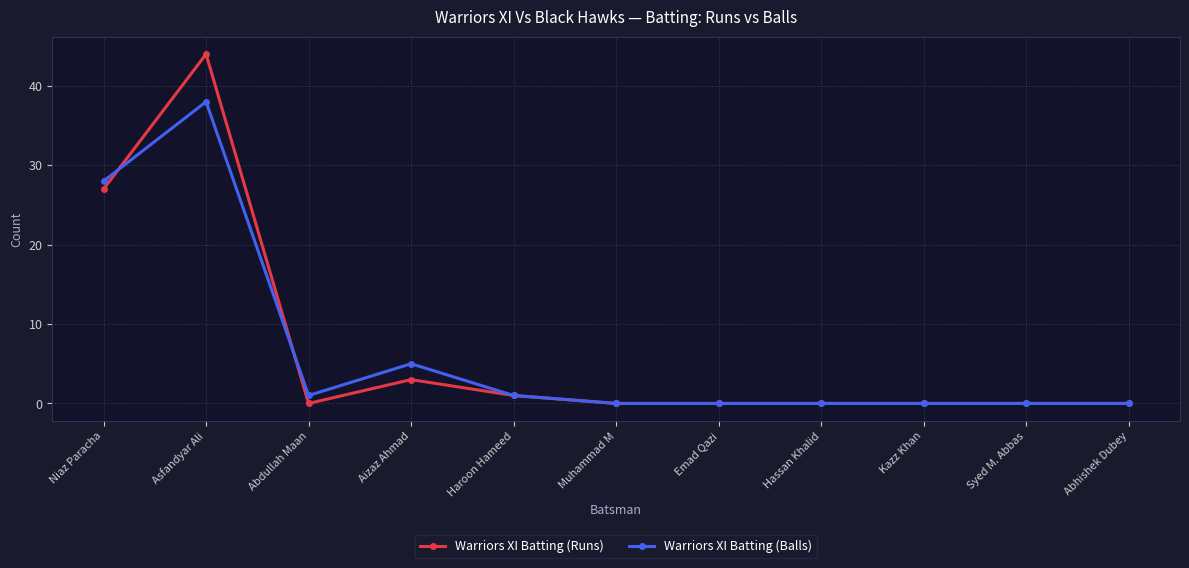

Which series changed the most between Asfandyar Ali and Abdullah Maan?

Warriors XI Batting (Runs)